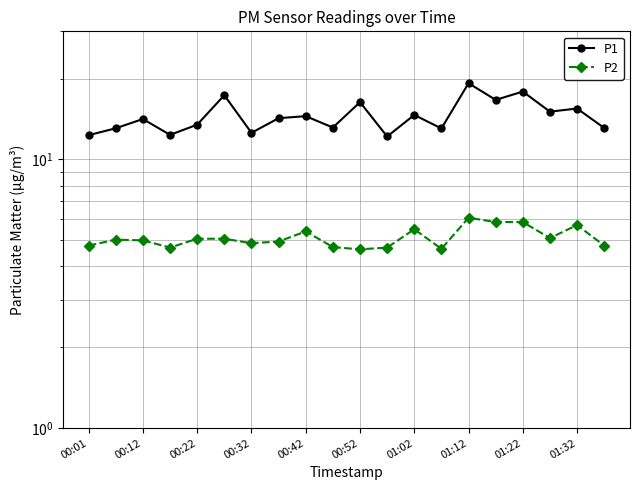

What position from the left is 00:32?

4